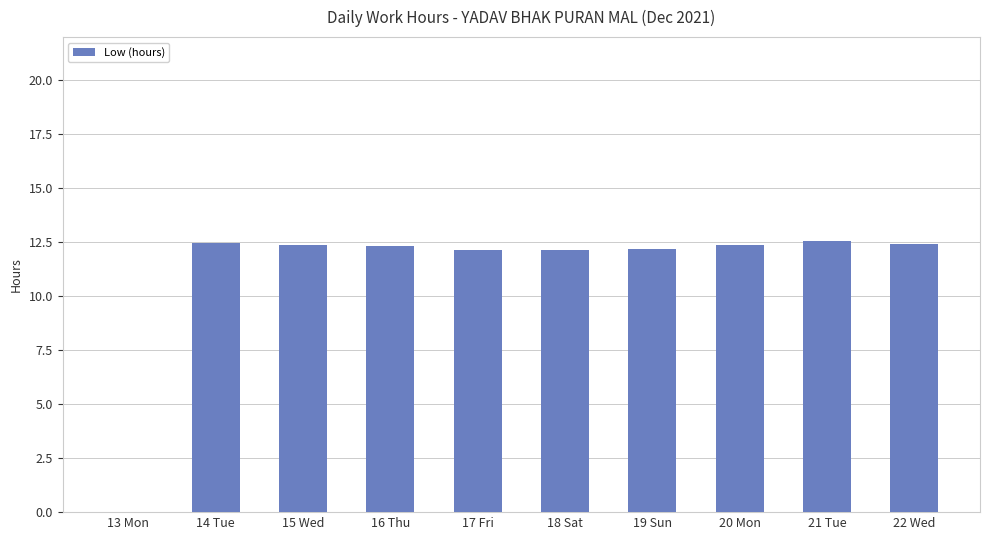

Is it true that the value at 17 Fri is 4.0?

False